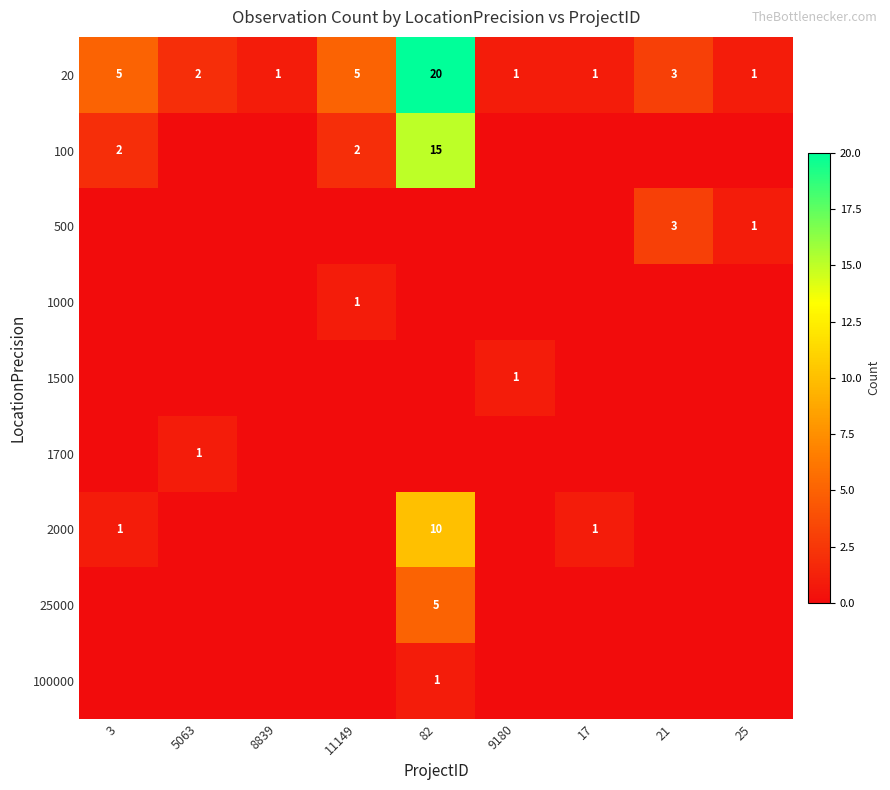

The value of 2000 at 17 is 2. True or false?

False